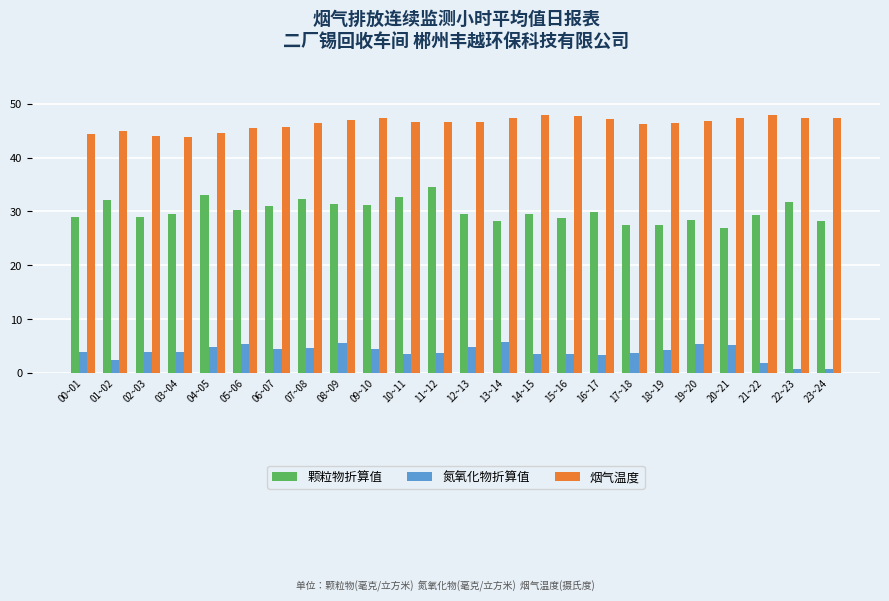

How many categories are shown in the chart?

24